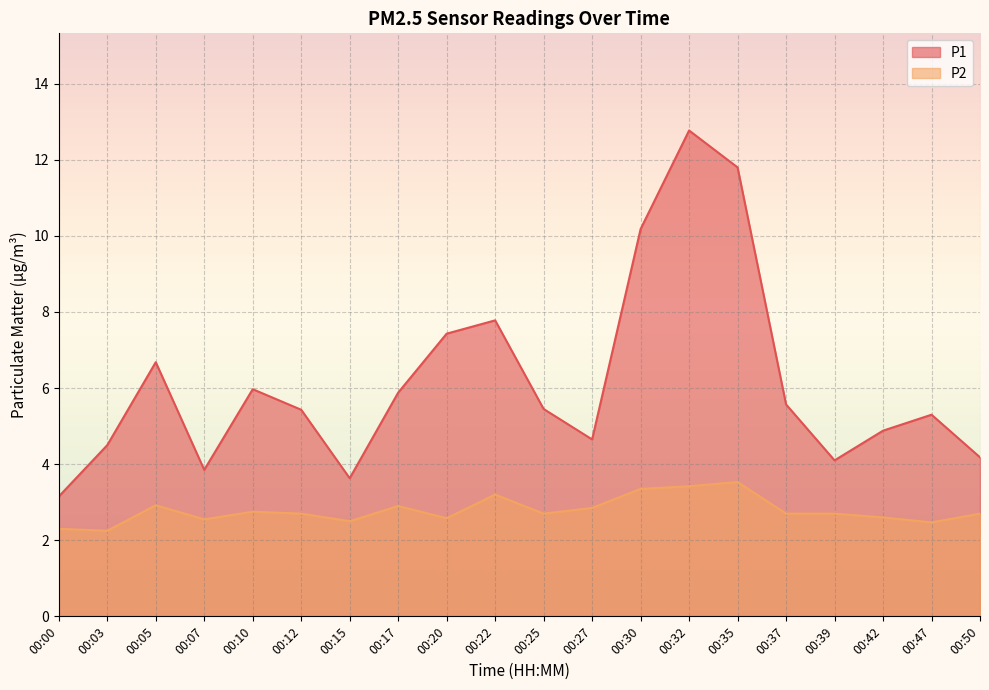

True or false: P1 has more than 1 points higher than both neighbors.

True